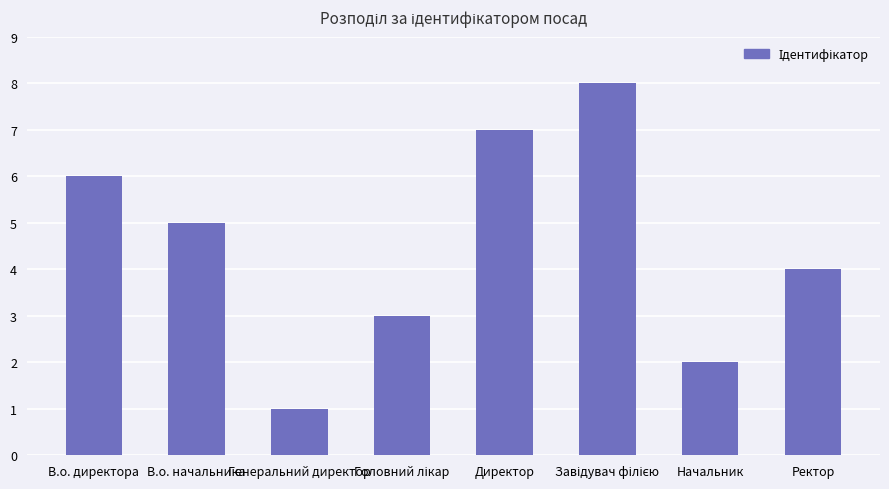

What is the minimum value shown in the chart?

1